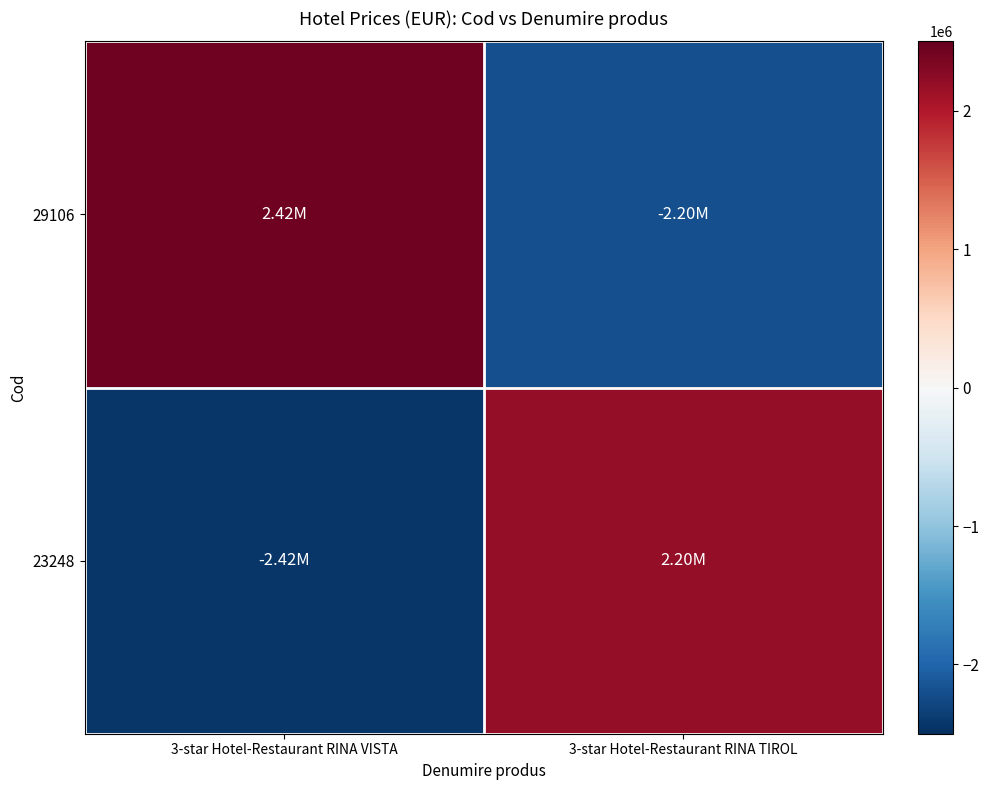

Reading left to right, list all the values displayed in this chart.

29106: 3-star Hotel-Restaurant RINA VISTA=2422930	3-star Hotel-Restaurant RINA TIROL=-2196400
23248: 3-star Hotel-Restaurant RINA VISTA=-2422930	3-star Hotel-Restaurant RINA TIROL=2196400